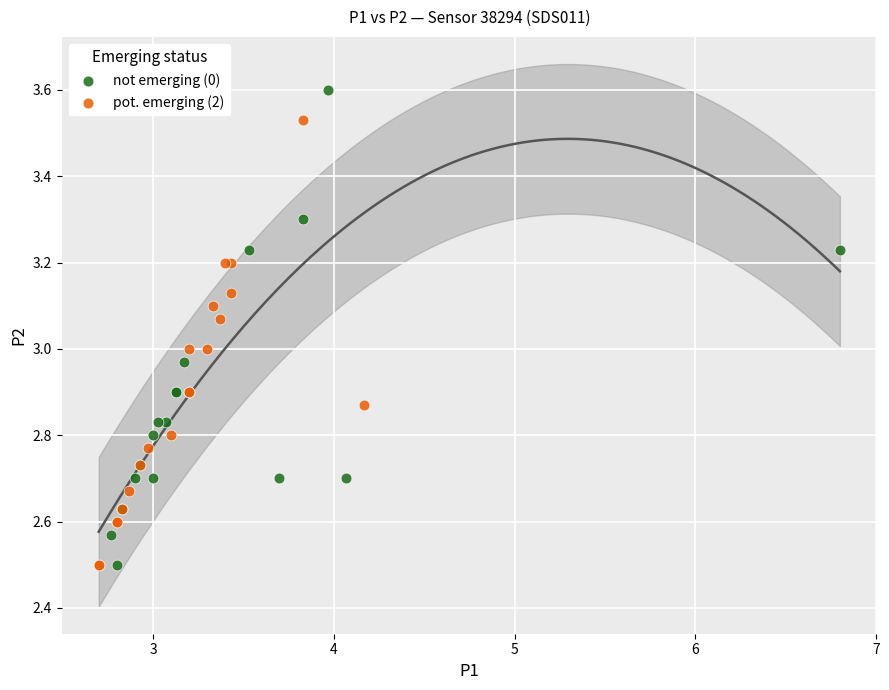

Which series reaches the maximum Y coordinate?

not emerging (0)